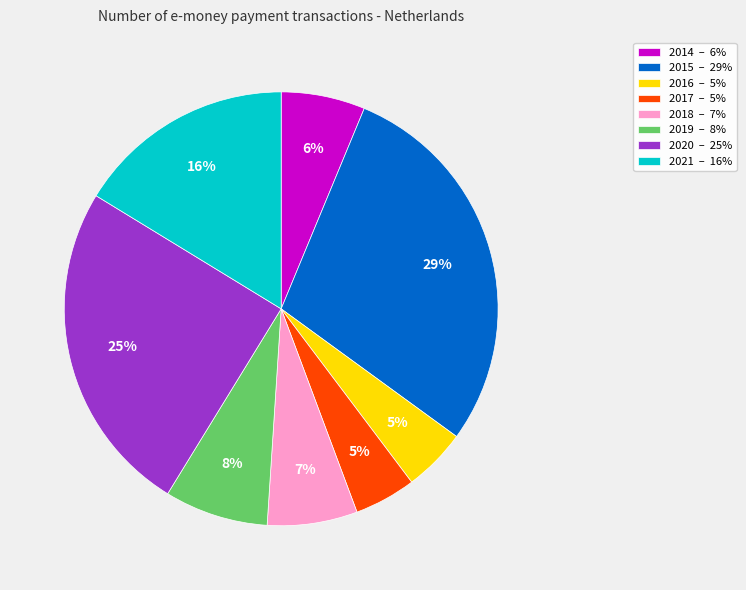

Is there any slice that represents more than half of the pie?

No